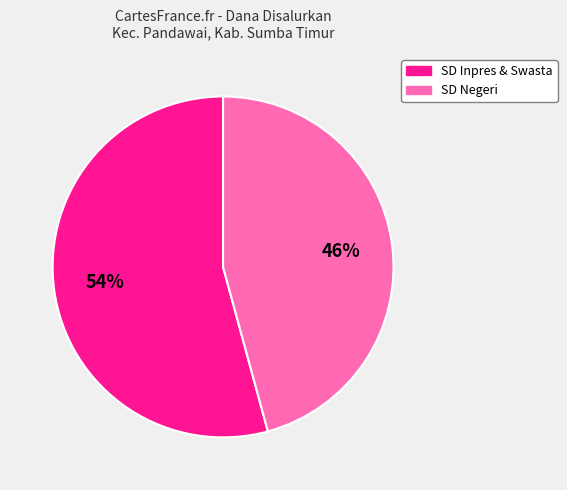

Does any single category account for the majority?

Yes